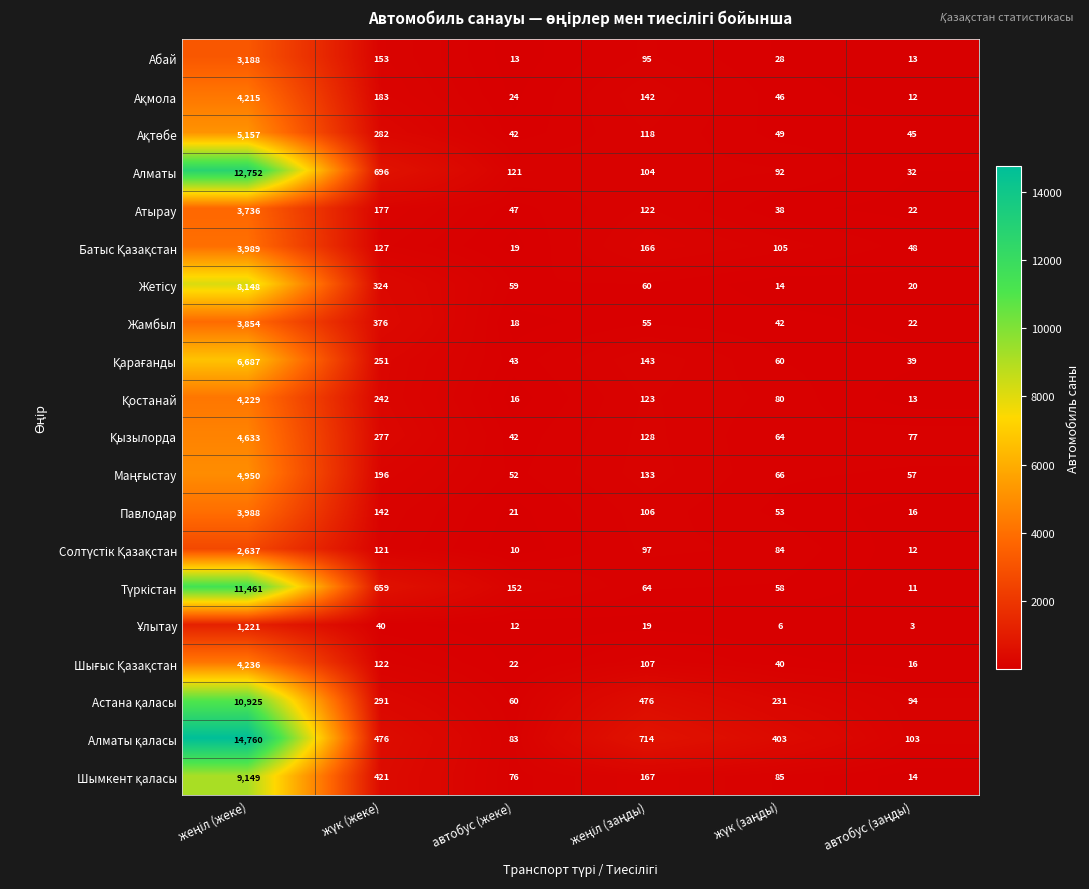

What is the difference between the maximum and minimum values in the Павлодар series?

3972